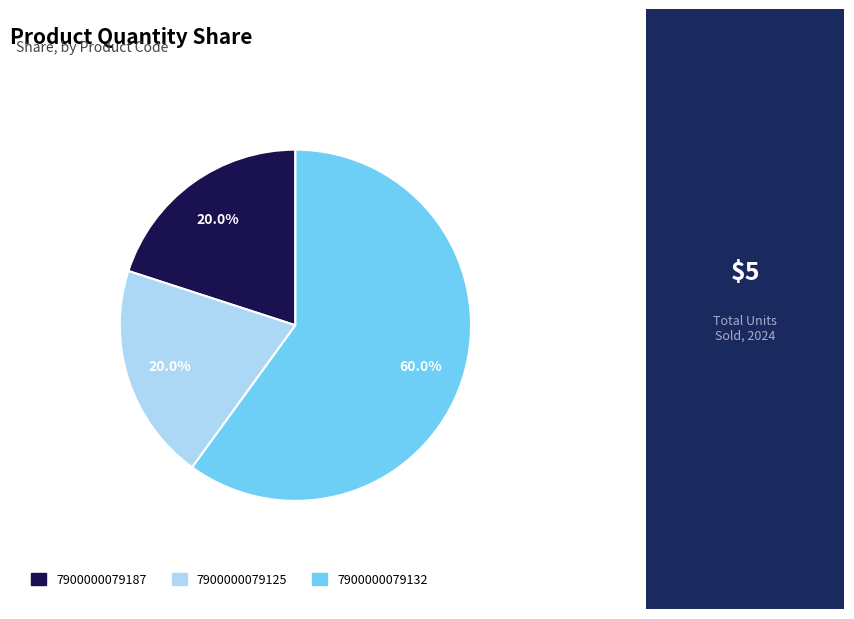

How many segments does this pie chart have?

3